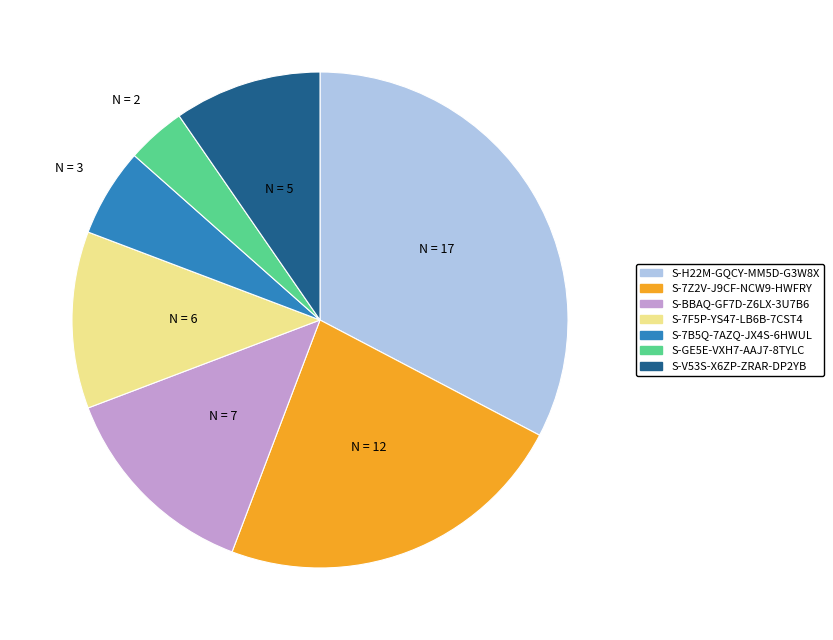

Does any single category account for the majority?

No